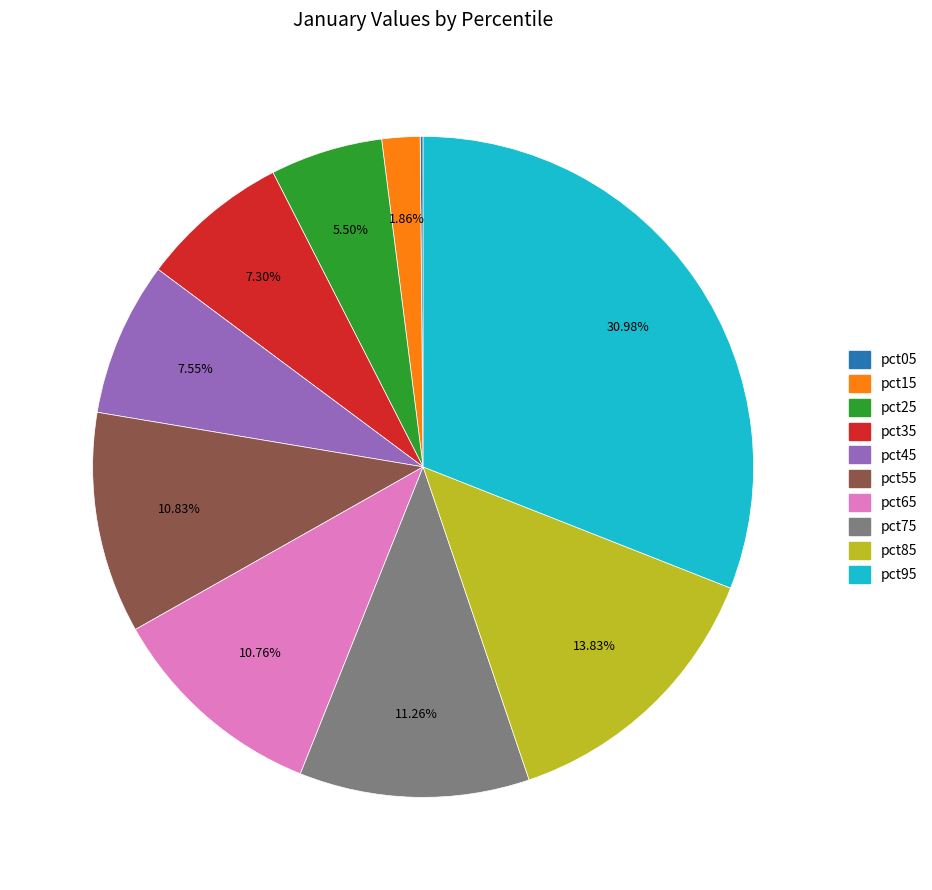

Is it true that pct85 is 14% of the pie?

True